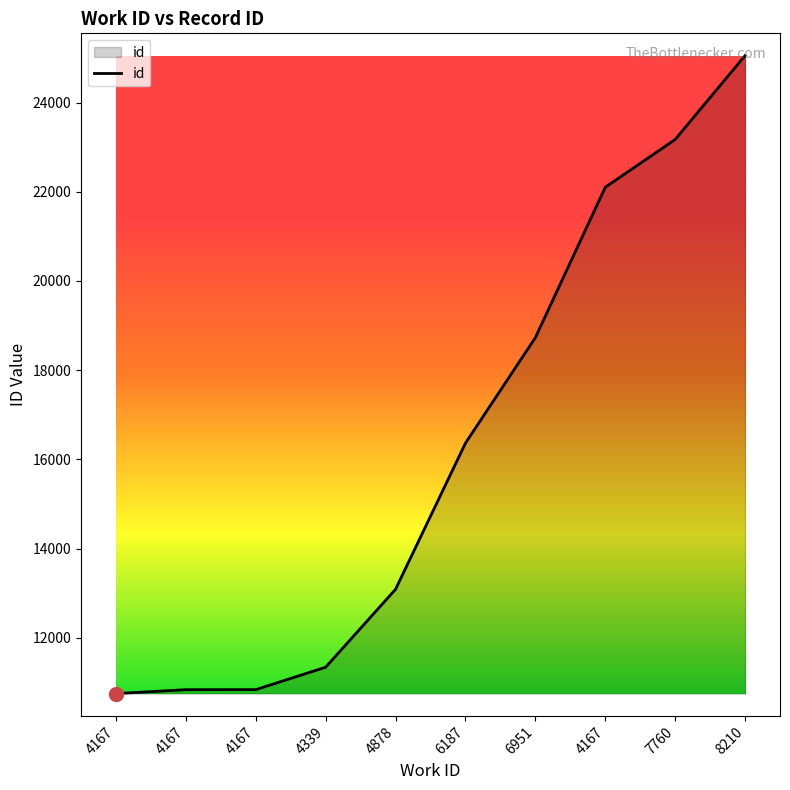

What is the minimum value shown in the chart?

10748